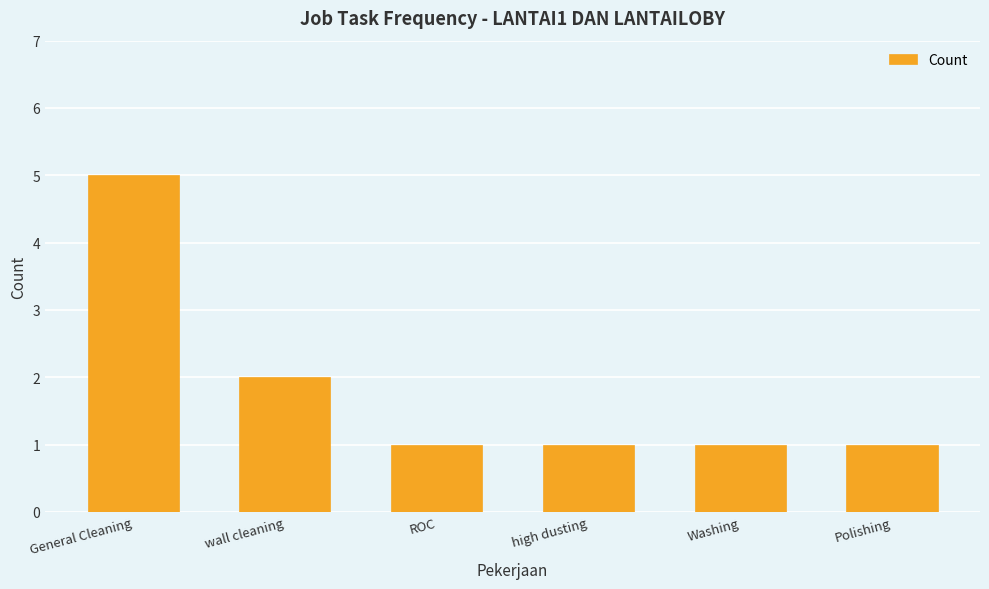

What is the difference between the values at Washing and wall cleaning?

1